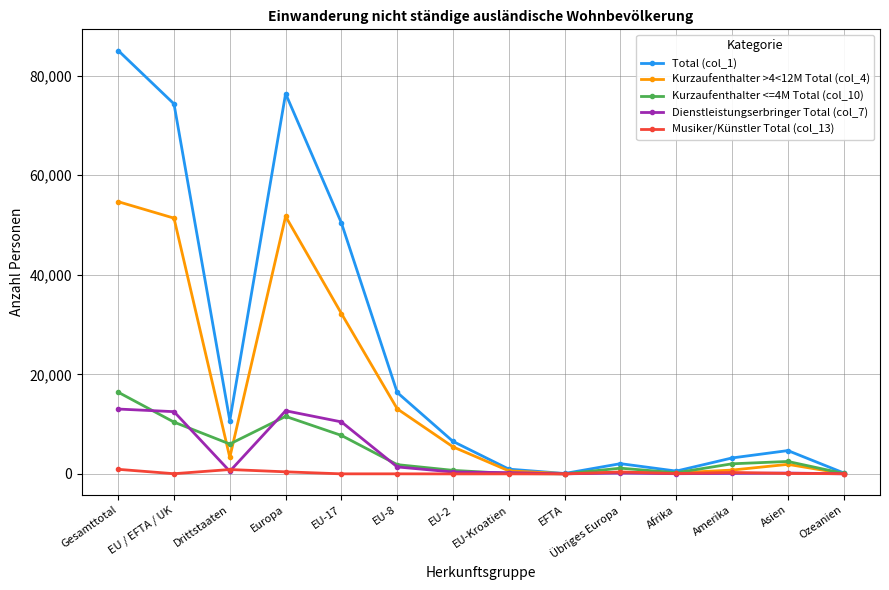

In Kurzaufenthalter <=4M Total (col_10), how many points are higher than both neighbors (excluding endpoints)?

3